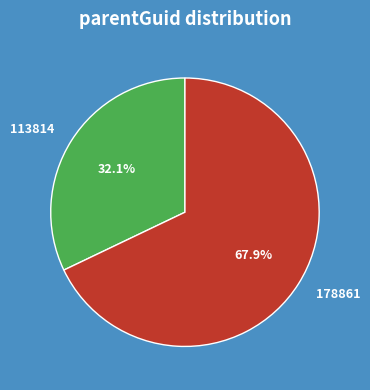

How many slices are in this pie chart?

2